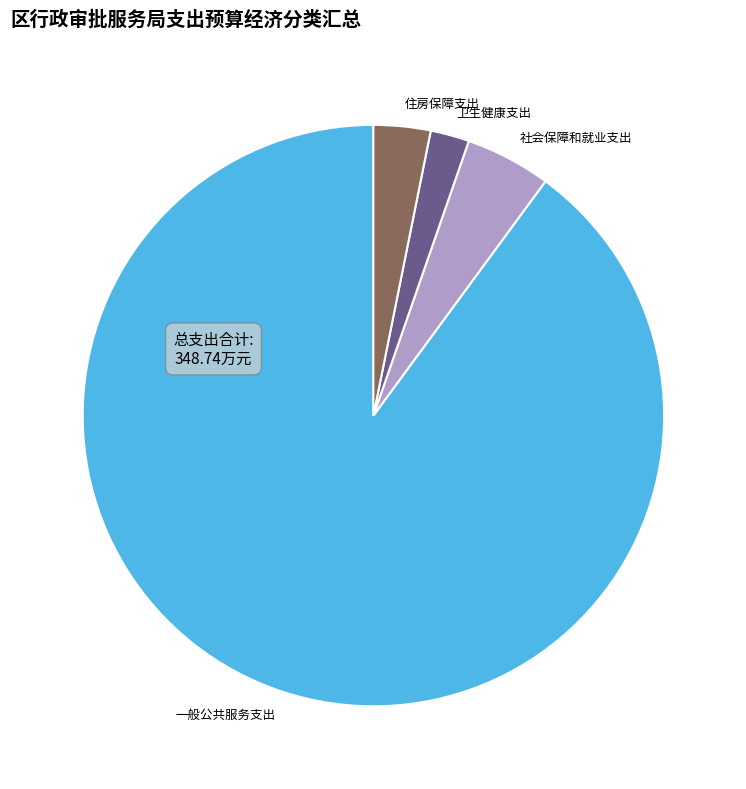

Which has a higher value, 社会保障和就业支出 or 一般公共服务支出?

一般公共服务支出